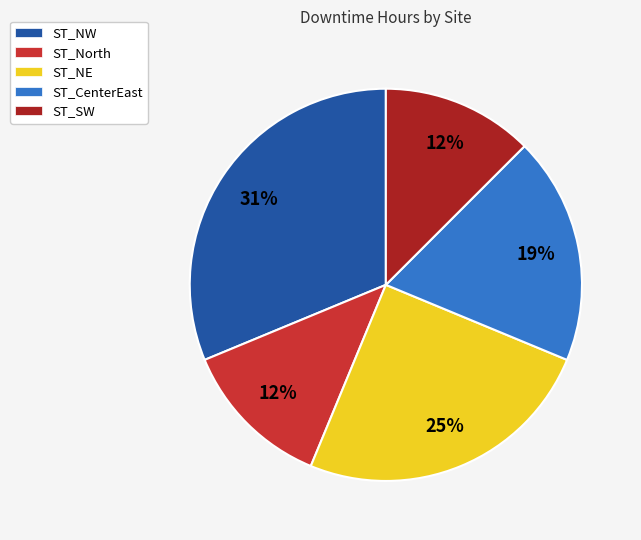

Is there any slice that represents more than half of the pie?

No